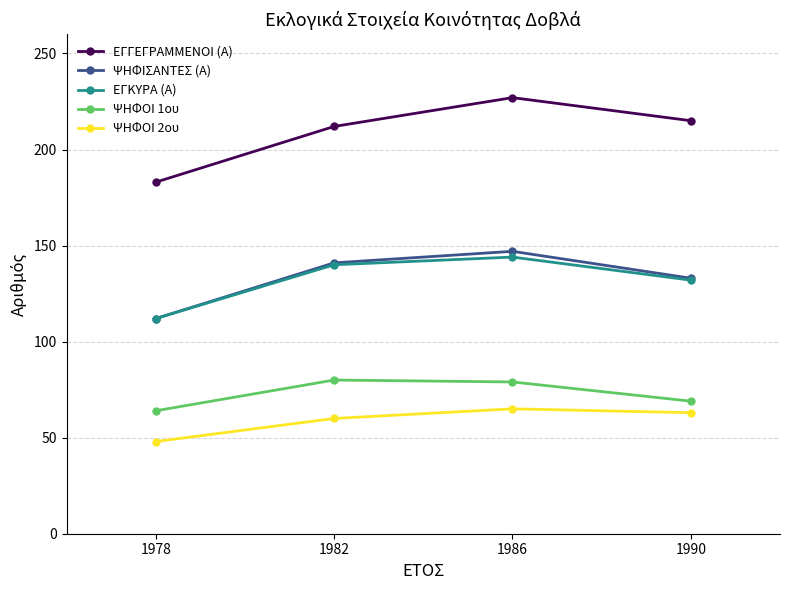

What is the difference between the maximum and minimum values in the ΨΗΦΟΙ 2ου series?

17